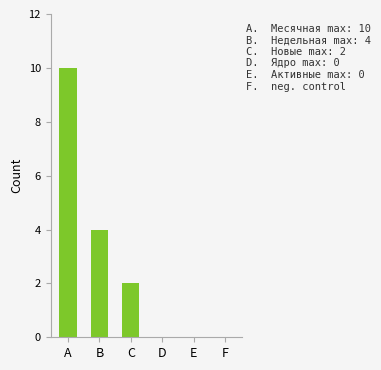

Count the number of categories in the chart.

6